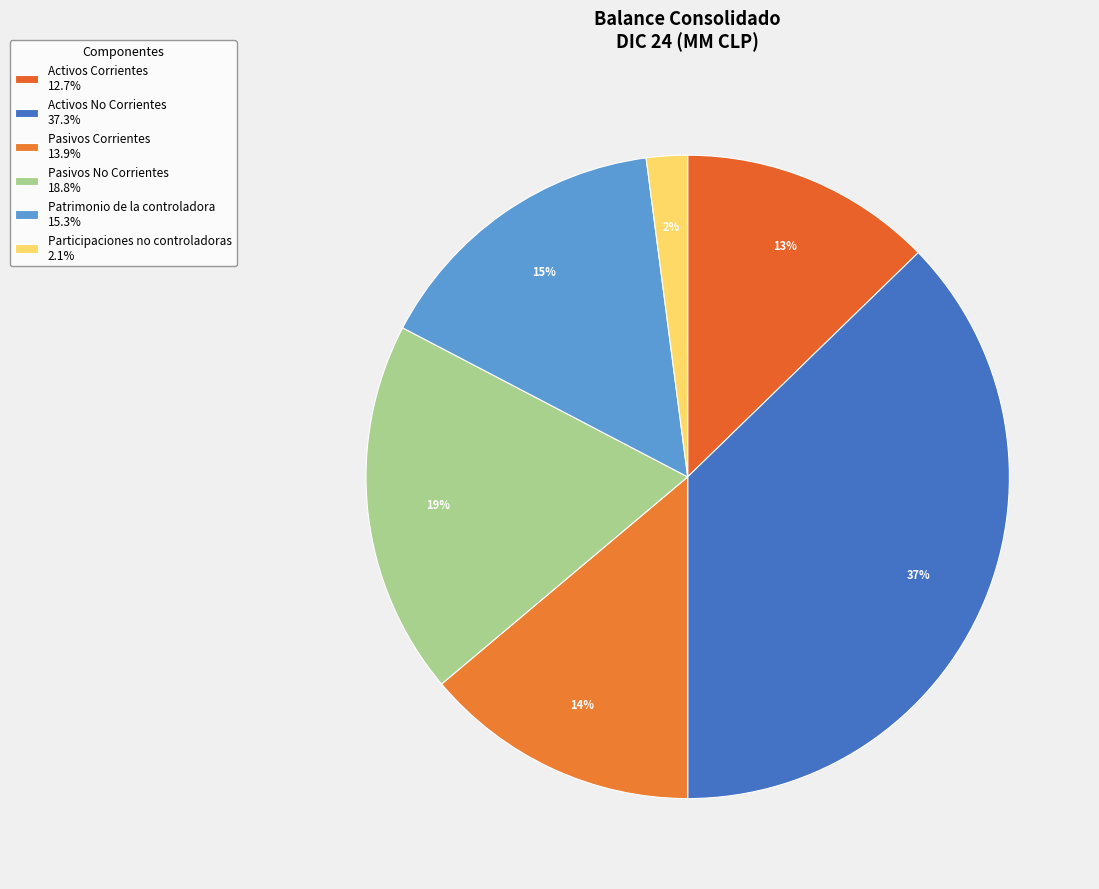

What is the smallest slice in the pie chart?

Participaciones no controladoras